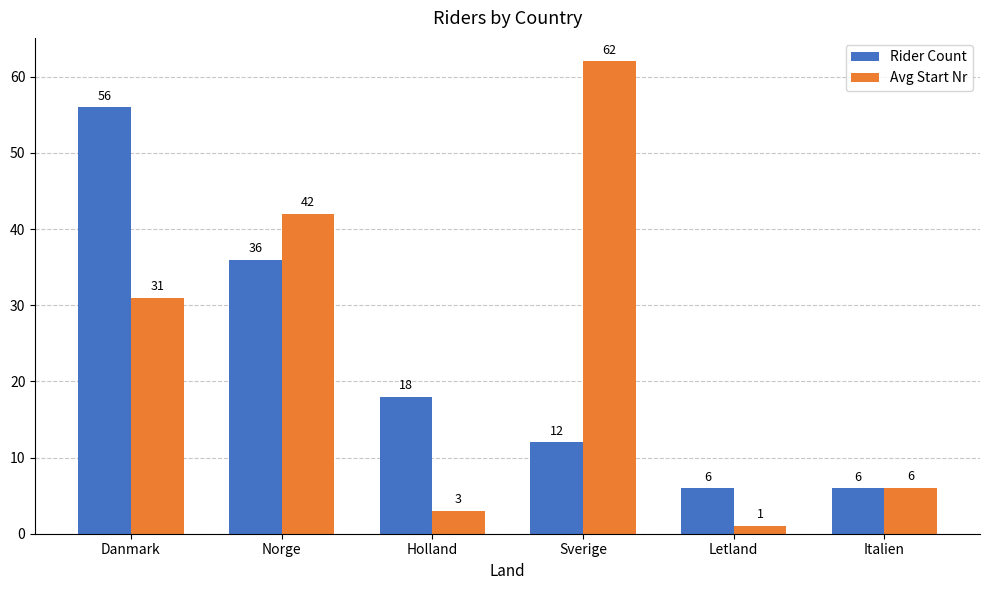

What is the sum of the Rider Count values at Danmark and Italien?

62